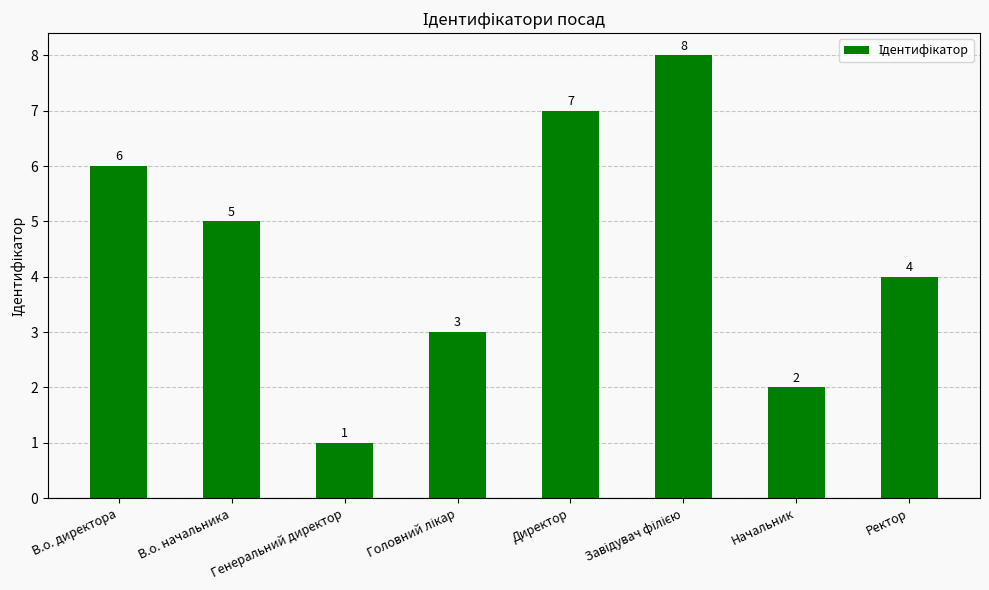

Which label corresponds to the smallest value in the chart?

Генеральний директор